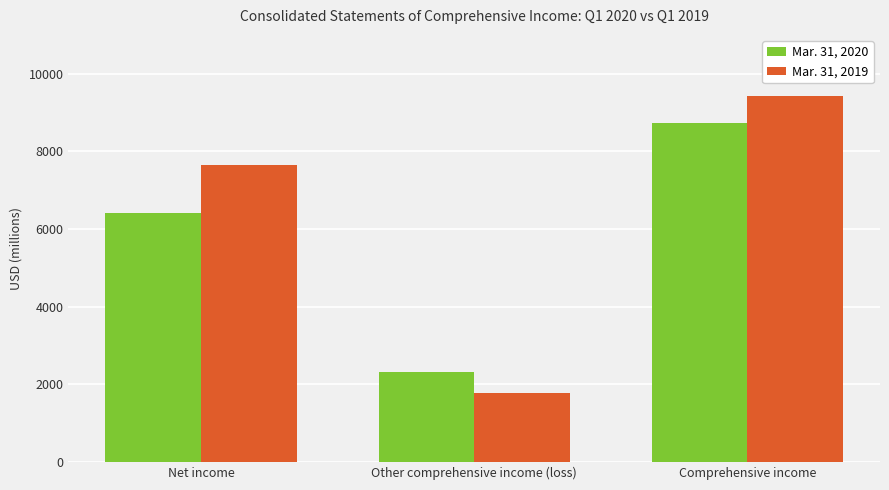

What position from the right is Other comprehensive income (loss)?

2